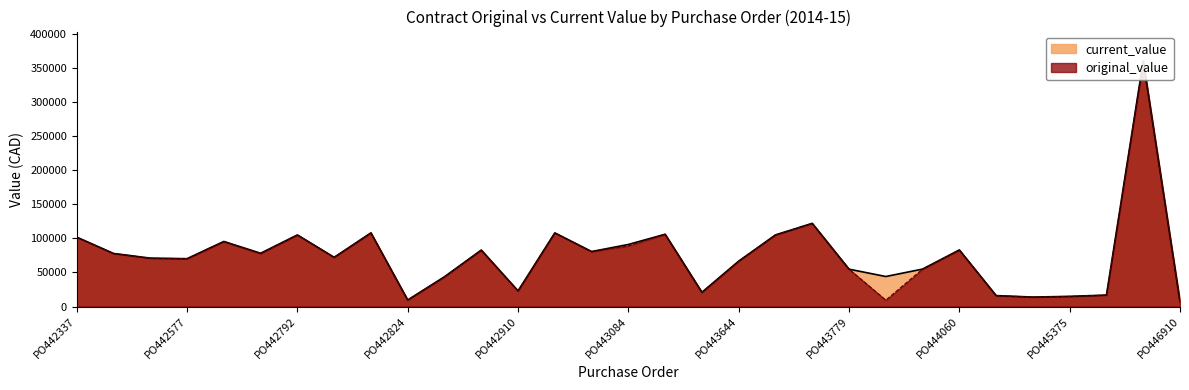

What is the value of the original_value point at the 23rd from the left?

9375.0